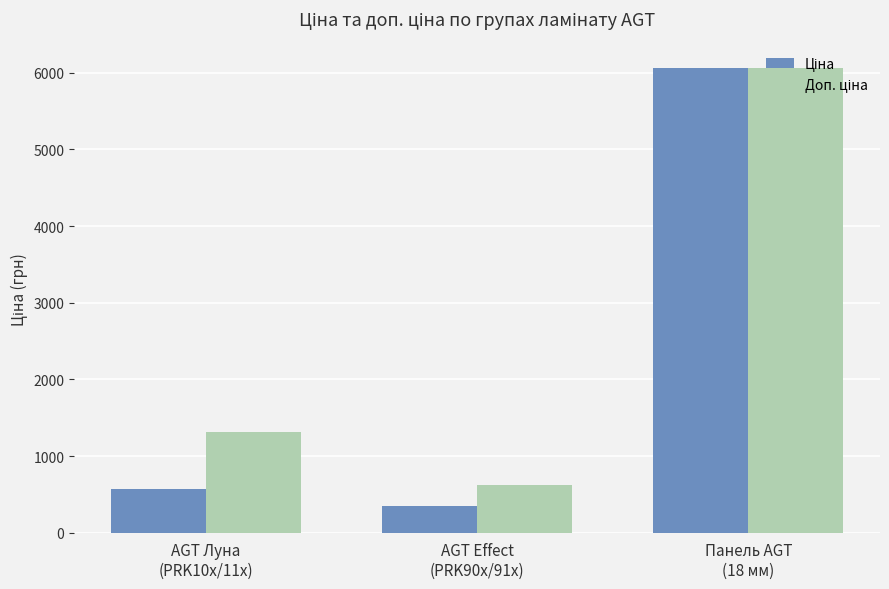

What is the minimum value shown in the chart?

342.1